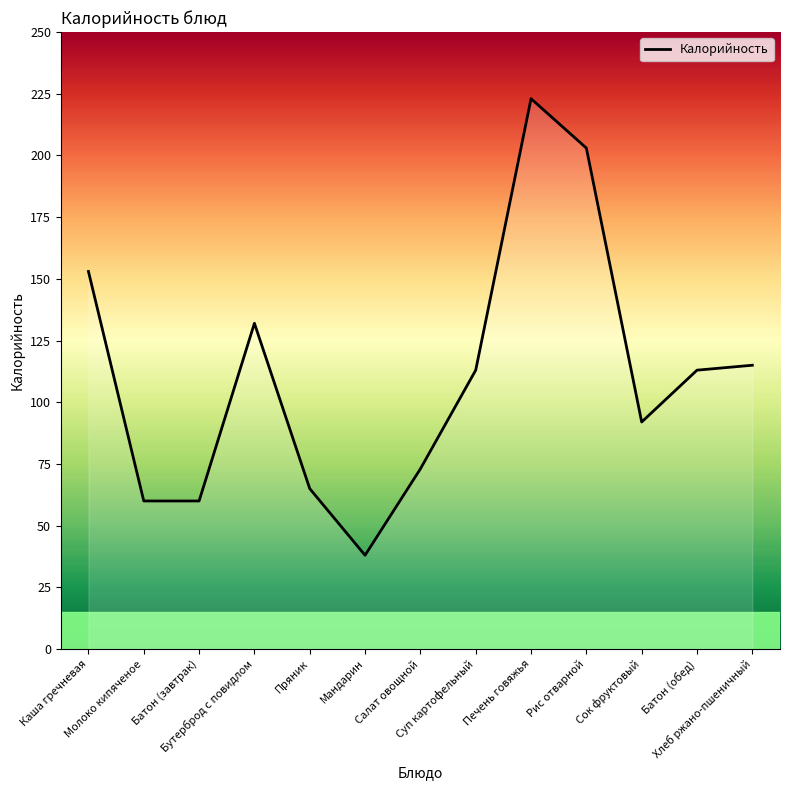

How many lines are shown in the chart?

1